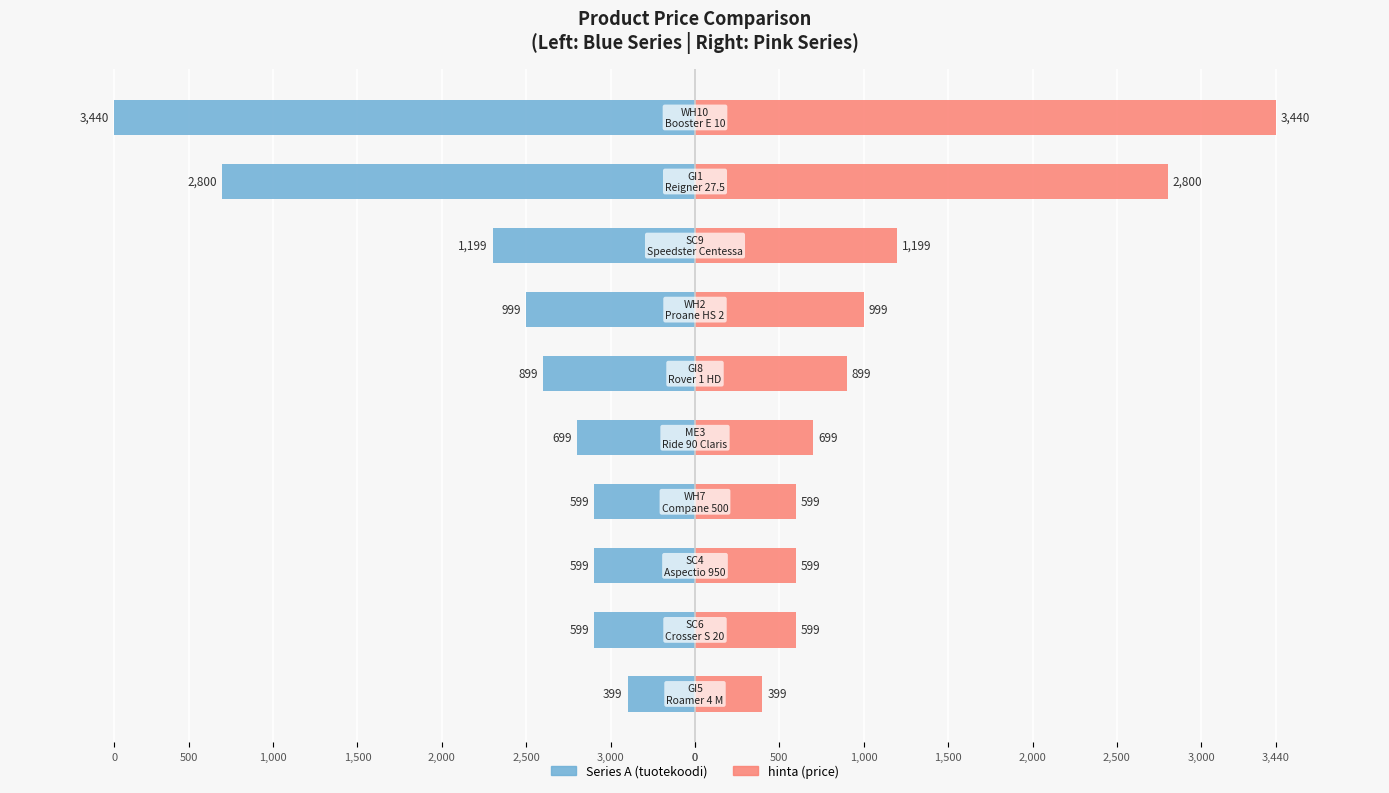

Reading right to left, what are all the values shown in this chart?

tuotekoodi (left): -3440	-2800	-1199	-999	-899	-699	-599	-599	-599	-399
hinta: 3440	2800	1199	999	899	699	599	599	599	399